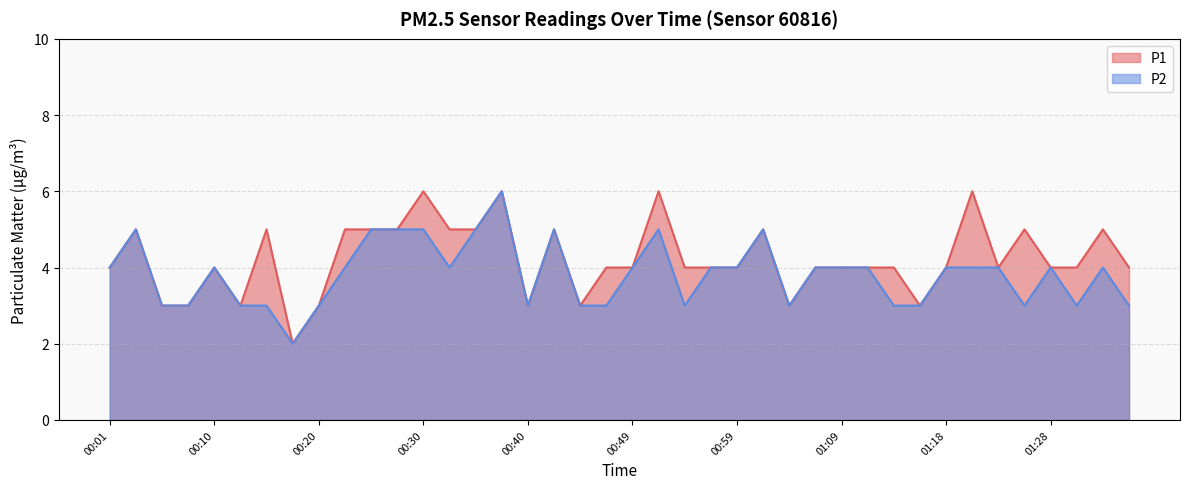

What is the label of the 32nd point from the right?

00:20